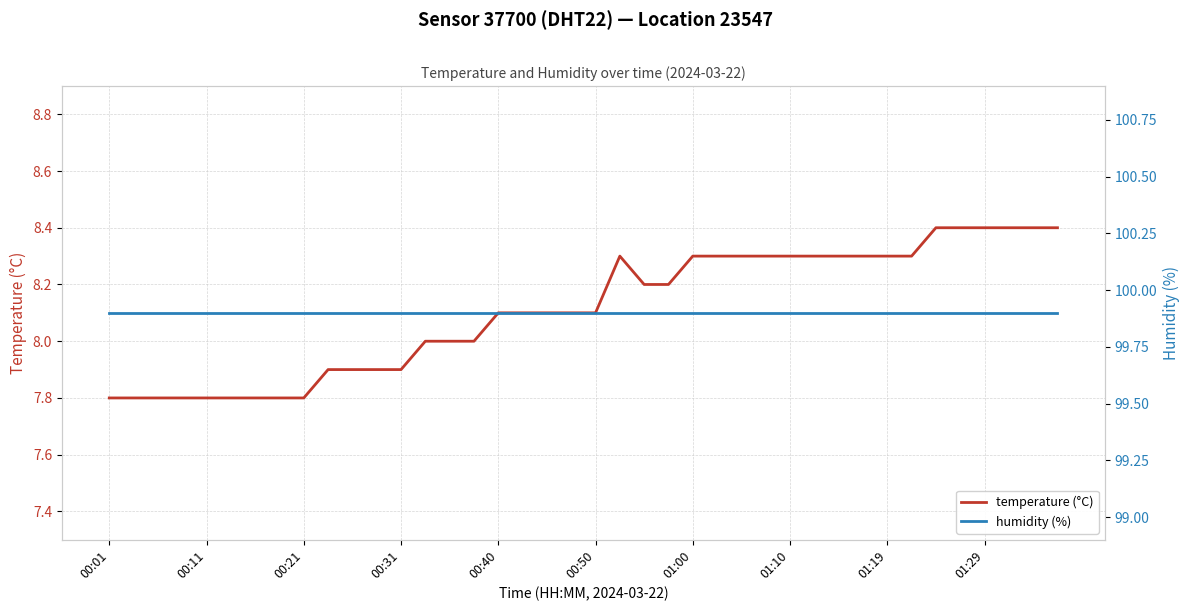

Reading left to right, what are all the values shown in this chart?

temperature (°C): 7.8	7.8	7.8	7.8	7.8	7.8	7.8	7.8	7.8	7.9	7.9	7.9	7.9	8.0	8.0	8.0	8.1	8.1	8.1	8.1	8.1	8.3	8.2	8.2	8.3	8.3	8.3	8.3	8.3	8.3	8.3	8.3	8.3	8.3	8.4	8.4	8.4	8.4	8.4	8.4
humidity (%): 99.9	99.9	99.9	99.9	99.9	99.9	99.9	99.9	99.9	99.9	99.9	99.9	99.9	99.9	99.9	99.9	99.9	99.9	99.9	99.9	99.9	99.9	99.9	99.9	99.9	99.9	99.9	99.9	99.9	99.9	99.9	99.9	99.9	99.9	99.9	99.9	99.9	99.9	99.9	99.9